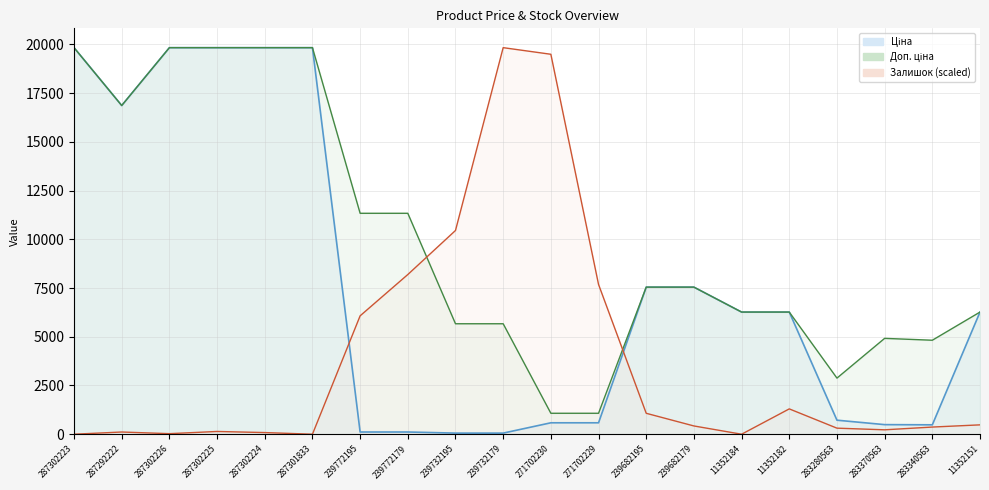

Reading left to right, what are all the values shown in this chart?

Ціна: 287302223=19831.1	287292222=16863.2	287302226=19831.1	287302225=19831.1	287302224=19831.1	287301833=19831.1	239772195=113.3	239772179=113.3	239732195=56.7	239732179=56.7	271702230=586.0	271702229=586.0	239682195=7545.9	239682179=7545.9	11352184=6266.7	11352182=6266.7	283280563=719.6	283370563=491.7	283340563=482.1	11352151=6266.7
Доп. ціна: 287302223=19831.1	287292222=16863.2	287302226=19831.1	287302225=19831.1	287302224=19831.1	287301833=19831.1	239772195=11334.0	239772179=11334.0	239732195=5667.0	239732179=5667.0	271702230=1074.5	271702229=1074.5	239682195=7545.9	239682179=7545.9	11352184=6266.7	11352182=6266.7	283280563=2878.5	283370563=4917.4	283340563=4821.4	11352151=6266.7
Залишок: 287302223=0.0	287292222=113.0	287302226=28.2	287302225=141.2	287302224=84.7	287301833=0.0	239772195=6073.6	239772179=8192.3	239732195=10452.3	239732179=19831.1	271702230=19492.1	271702229=7683.8	239682195=1073.5	239682179=423.7	11352184=0.0	11352182=1299.5	283280563=310.7	283370563=226.0	283340563=367.2	11352151=480.2